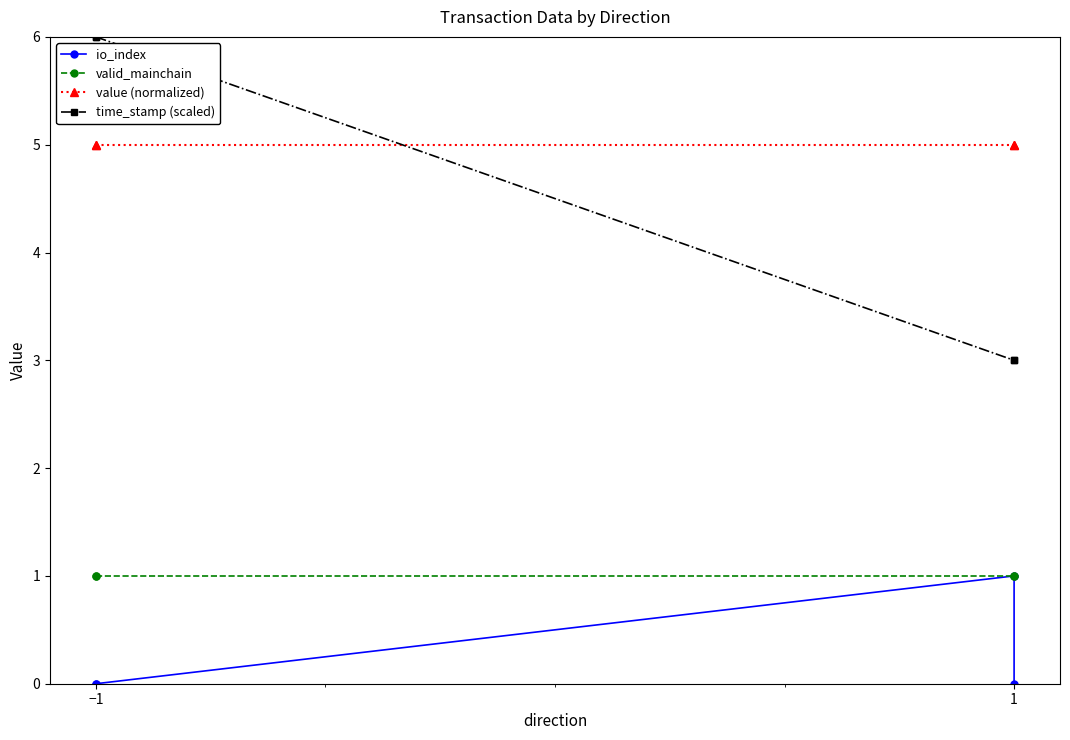

True or false: valid_mainchain and time_stamp (scaled) cross at least once.

False